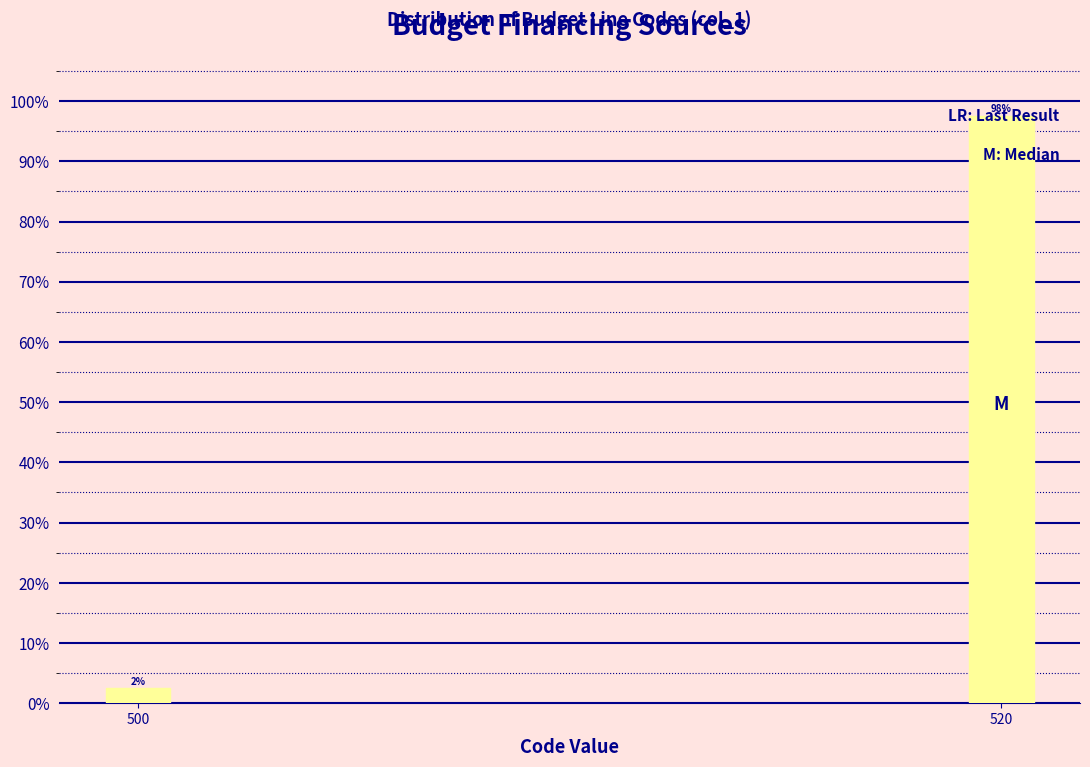

What is the sum of the values at 520 and 500?

100.0